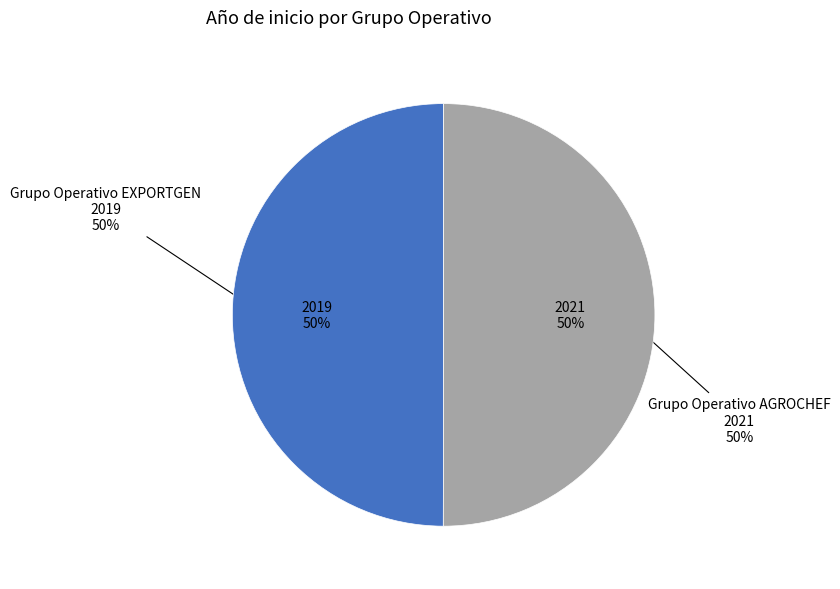

Between Grupo Operativo AGROCHEF: Plataforma digital and Grupo Operativo EXPORTGEN: Creación de una plataforma de exportación, which is larger?

Grupo Operativo AGROCHEF: Plataforma digital